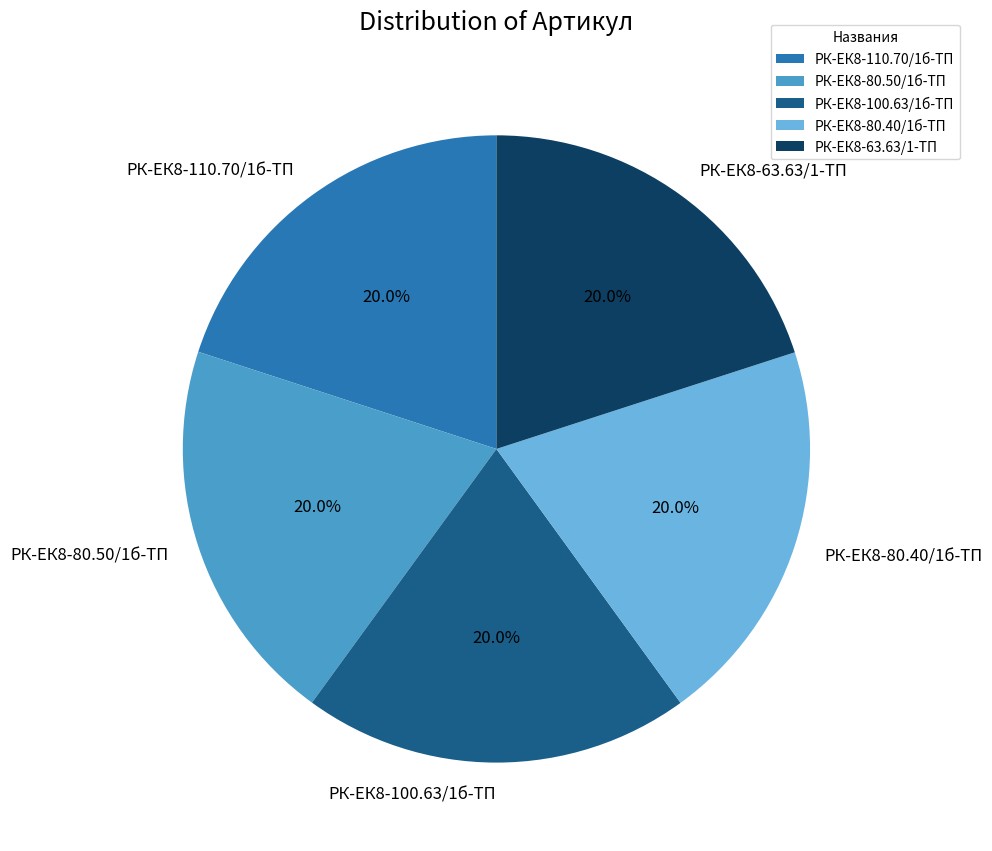

Combined, what portion of the pie is РК-ЕК8-80.40/1б-ТП and РК-ЕК8-80.50/1б-ТП?

40.0%